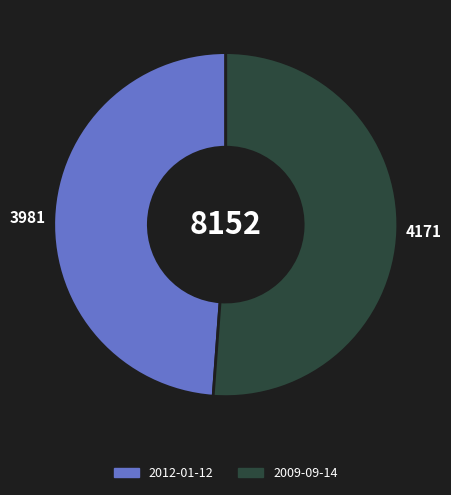

Count the number of slices in the pie.

2